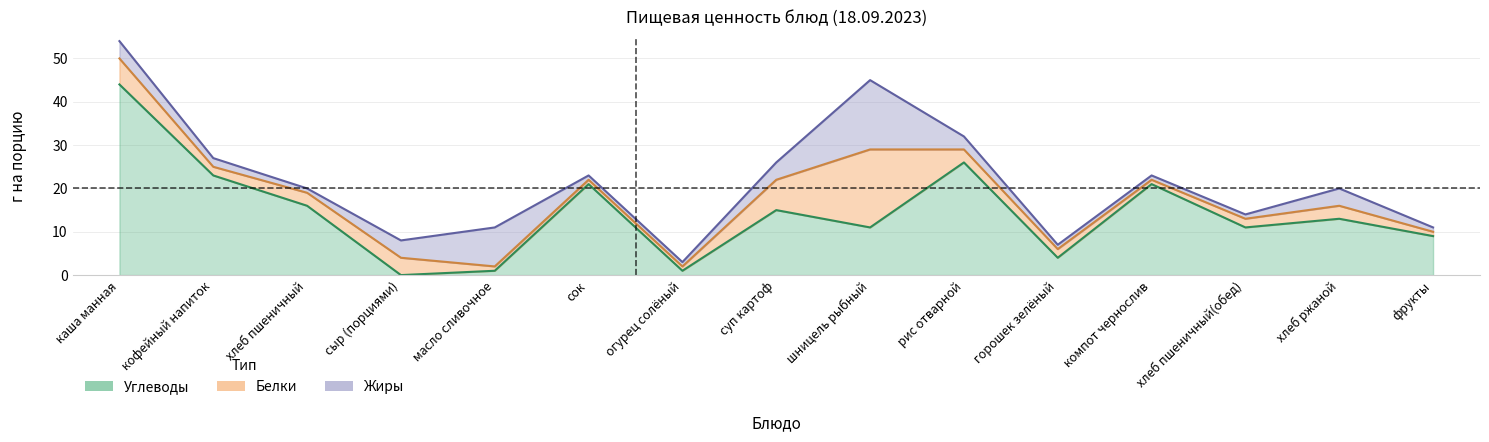

Which series has the largest range (max minus min)?

Углеводы